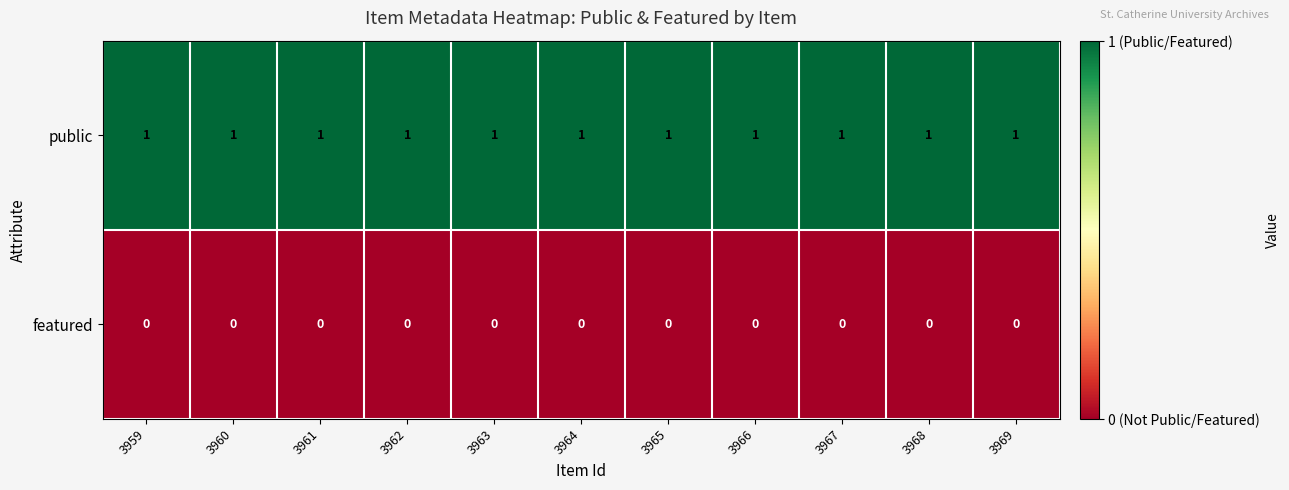

At how many categories does at least one series exceed 0?

11